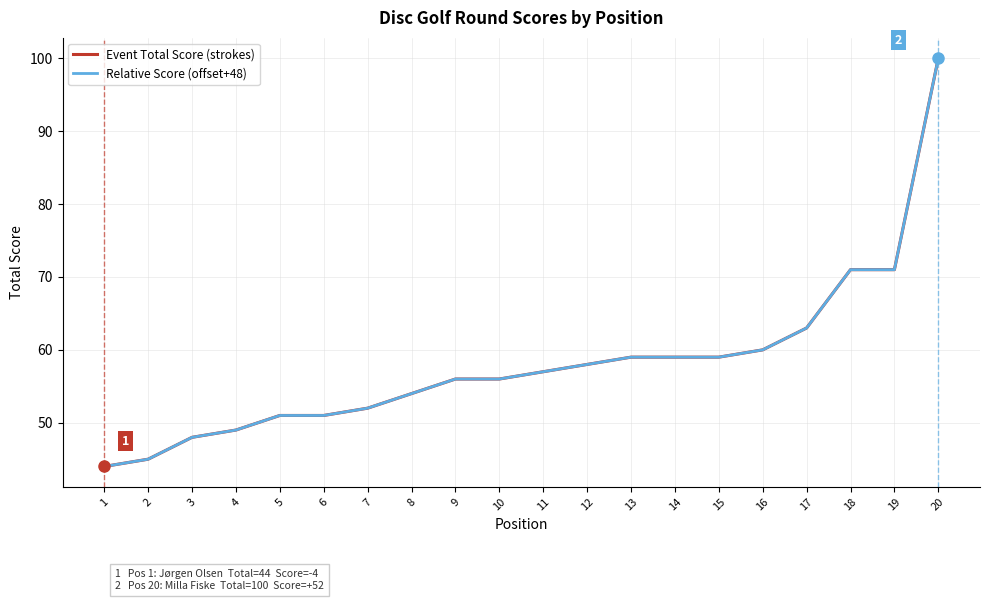

Which has a higher value, 15 or 6?

15